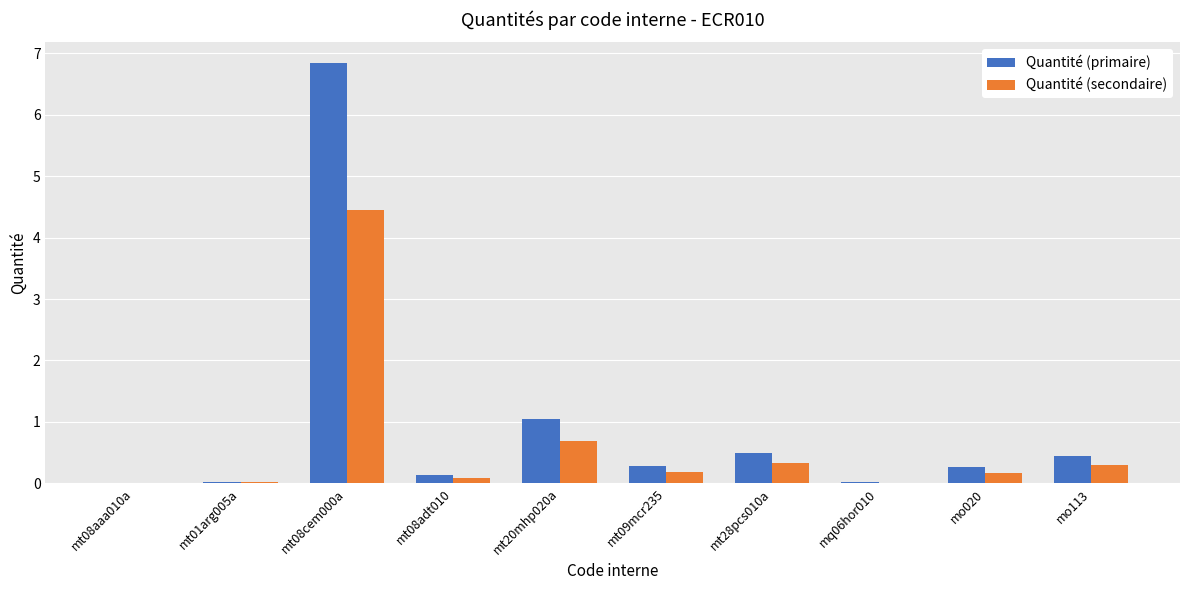

What is the sum of the Quantité (primaire) values at mt01arg005a and mt08cem000a?

6.9